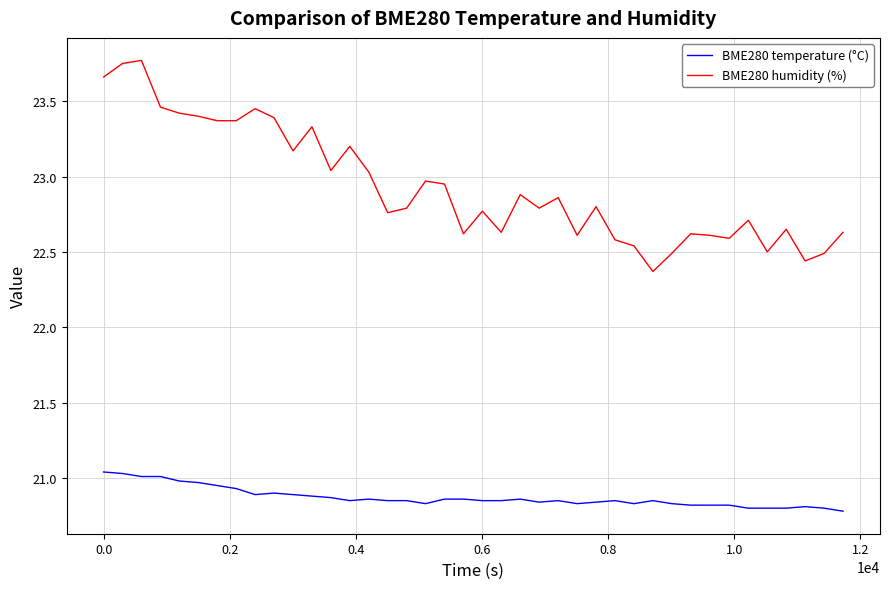

Which series has the widest spread of values?

BME280 humidity (%)